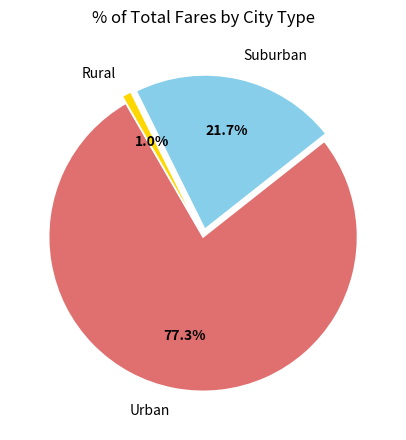

Combined, what portion of the pie is Rural and Suburban?

22.7%